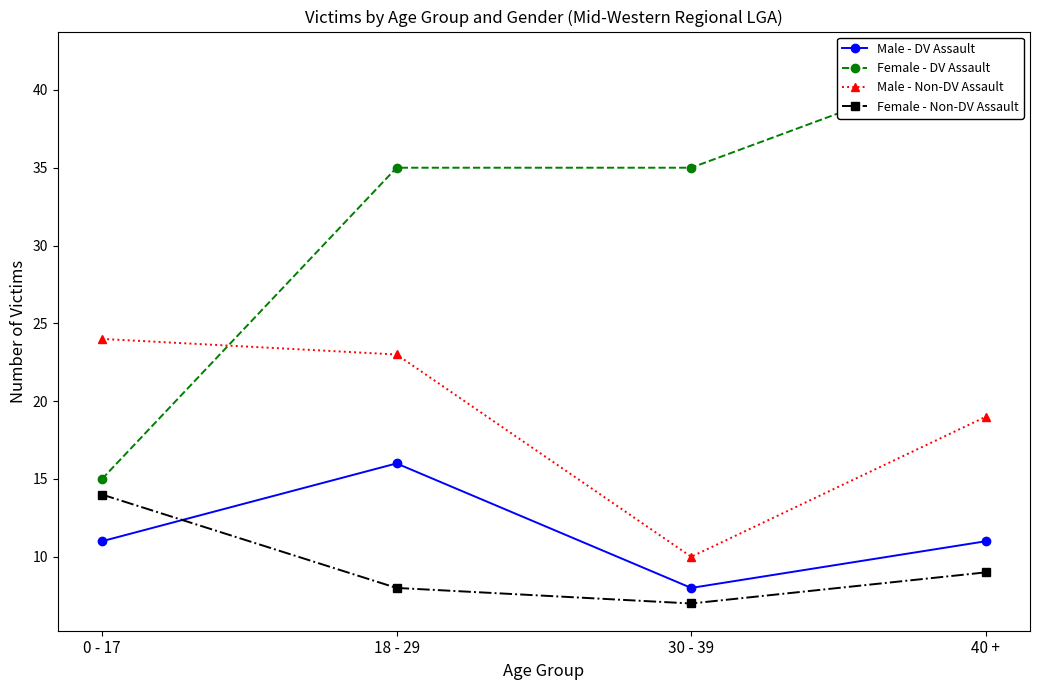

What is the average value of the Female - DV Assault series?

32